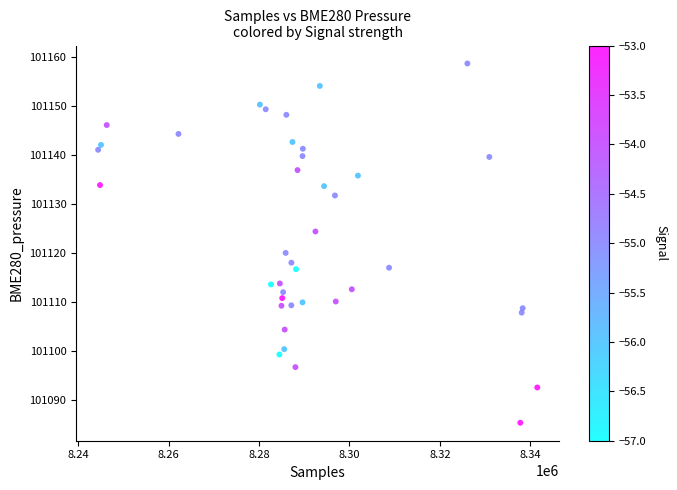

What is the range of Y values (max minus min)?

73.5